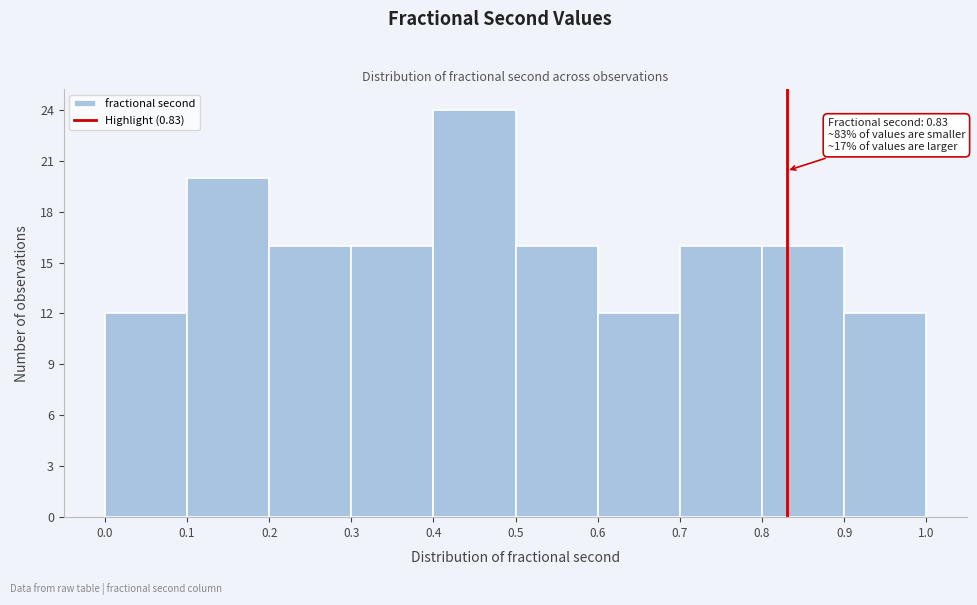

Which range on the x-axis has the tallest bar?

0.4 to 0.5